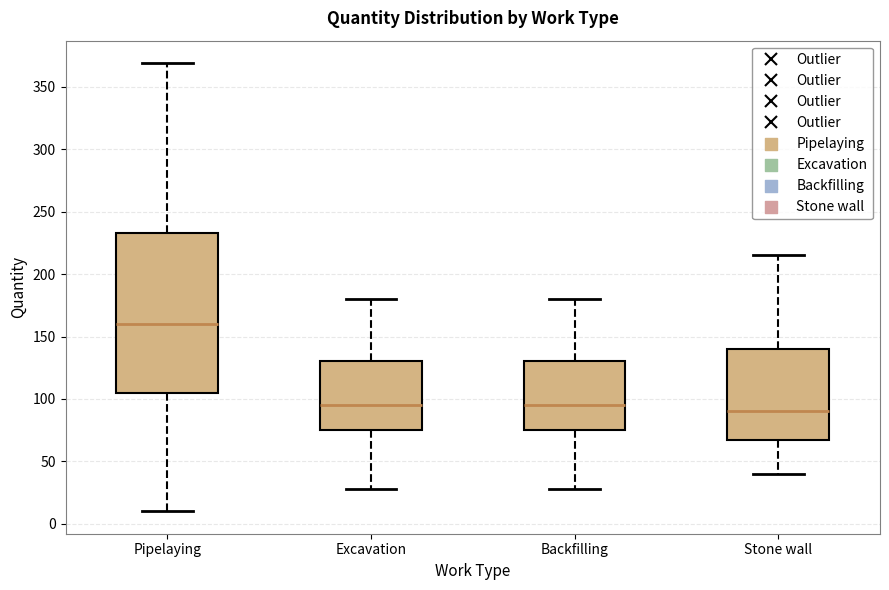

Where does the lower whisker of the box for Backfilling end on the y-axis? The values are not printed on the chart, so give them approximately, as read against the axis.

30